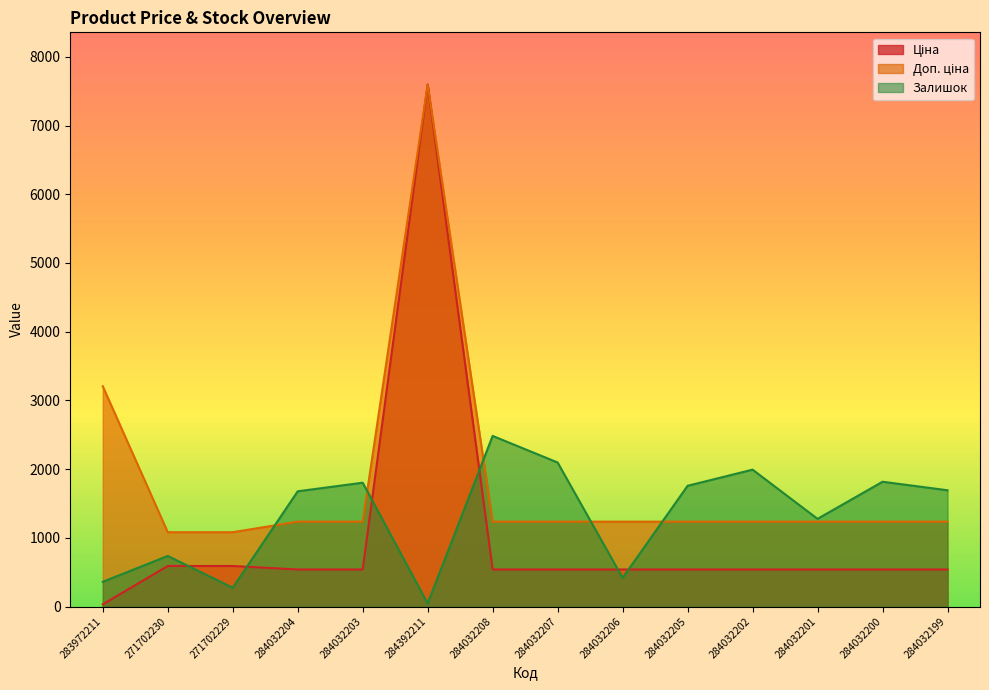

What is the sum of the Ціна values at 284032206 and 284032202?

1078.0